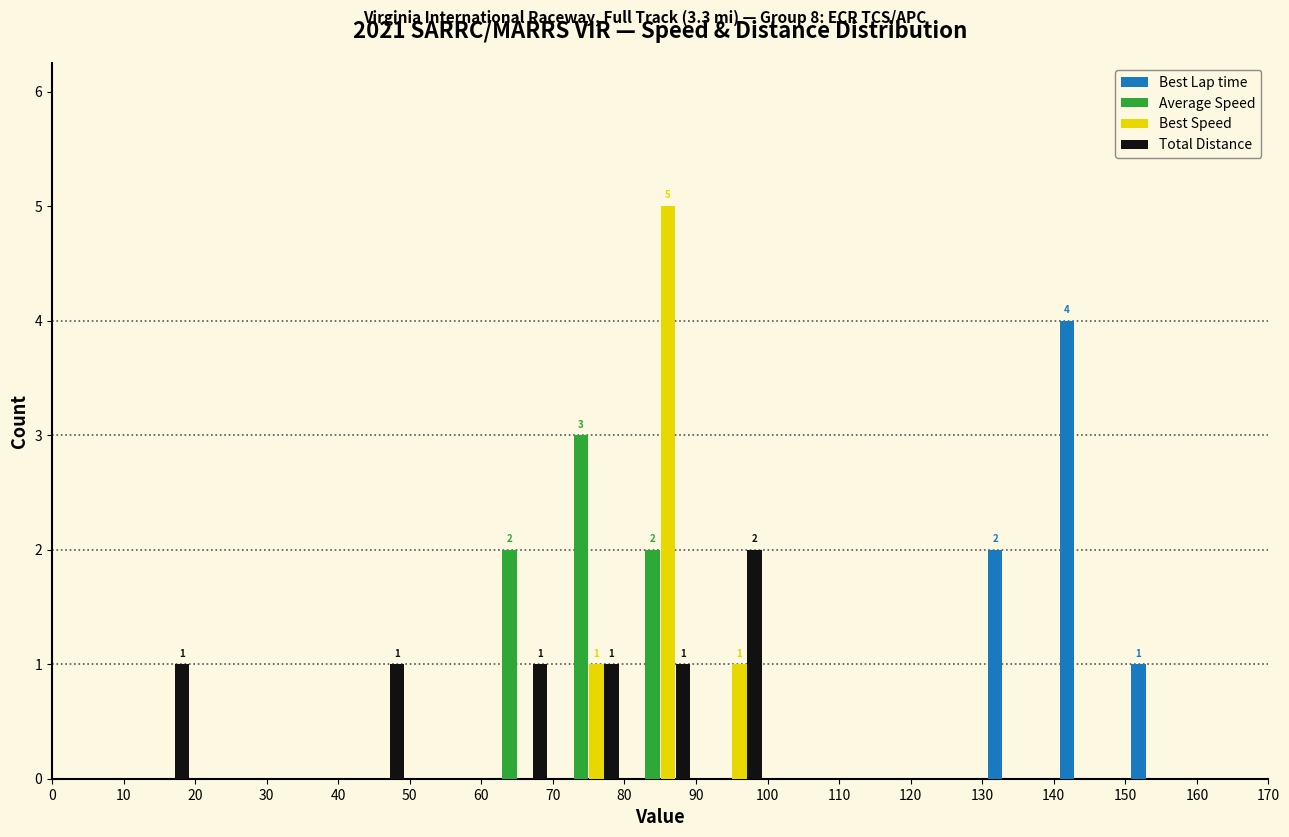

In the Best Speed series, which range on the x-axis has the tallest bar?

80 to 90